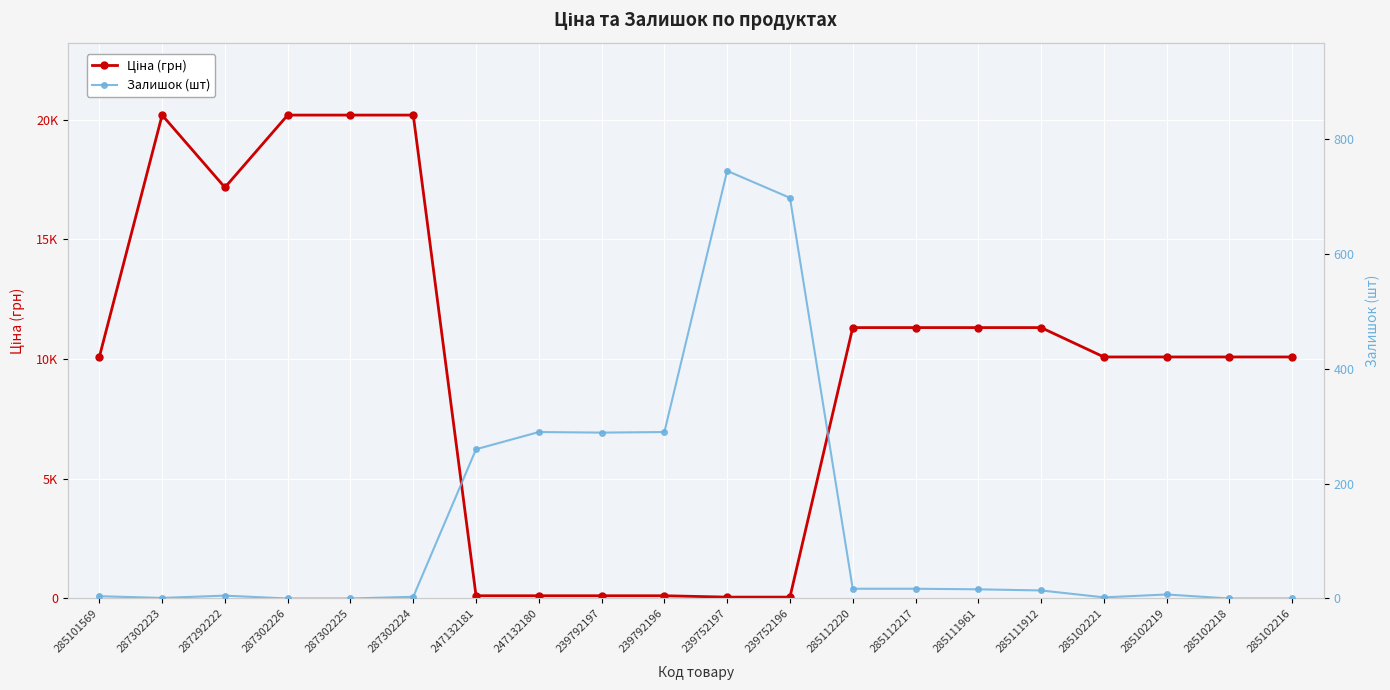

What is the sum of the Залишок (шт) values at 287302226 and 285101569?

4.0